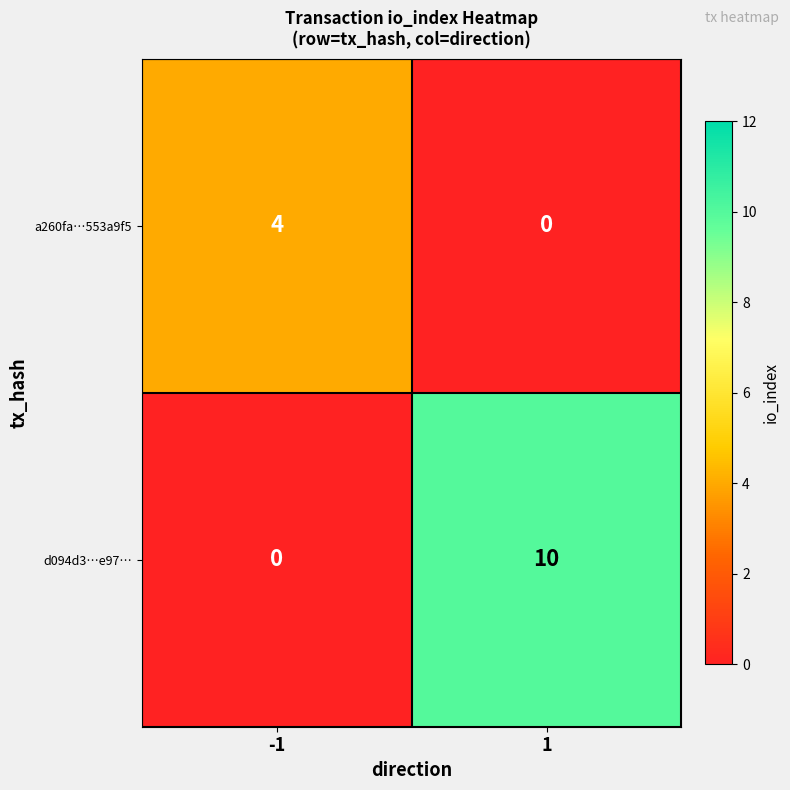

Reading left to right, transcribe all the data shown in this chart.

a260fa…553a9f5: -1=4	1=0
d094d3…e97…: -1=0	1=10